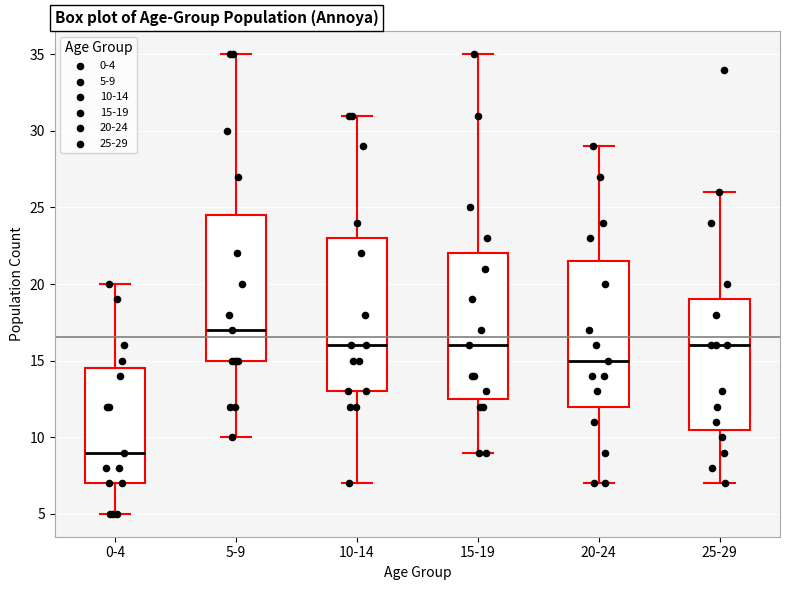

Reading left to right, read every box against the y-axis: the position of its median line, the range the box covers, and the ends of its whiskers. The values are not printed on the chart, so give them approximately, as read against the axis.

0-4: median 9.0, box 7.0 to 14.5, whiskers 5.0 to 20.0
5-9: median 17.0, box 15.0 to 24.5, whiskers 10.0 to 35.0
10-14: median 16.0, box 13.0 to 23.0, whiskers 7.0 to 31.0
15-19: median 16.0, box 12.5 to 22.0, whiskers 9.0 to 35.0
20-24: median 15.0, box 12.0 to 21.5, whiskers 7.0 to 29.0
25-29: median 16.0, box 10.5 to 19.0, whiskers 7.0 to 26.0